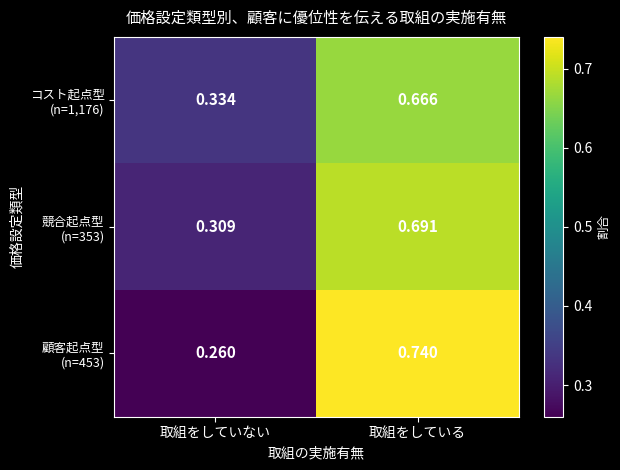

Which category has the lowest value across all series?

取組をしていない